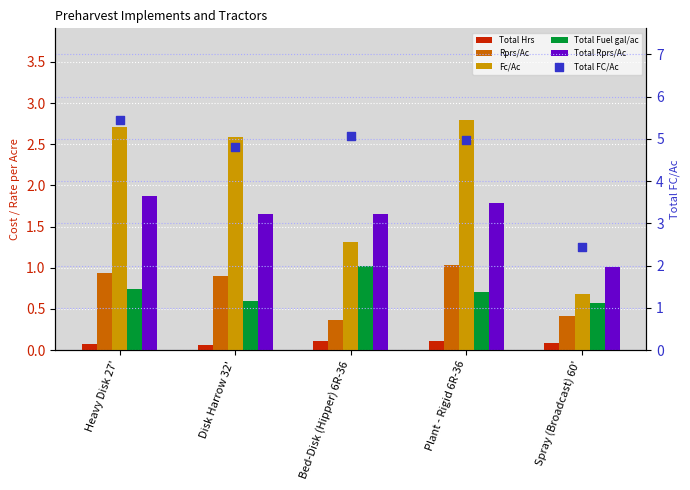

Which series contains the lowest Y value?

Total Hrs